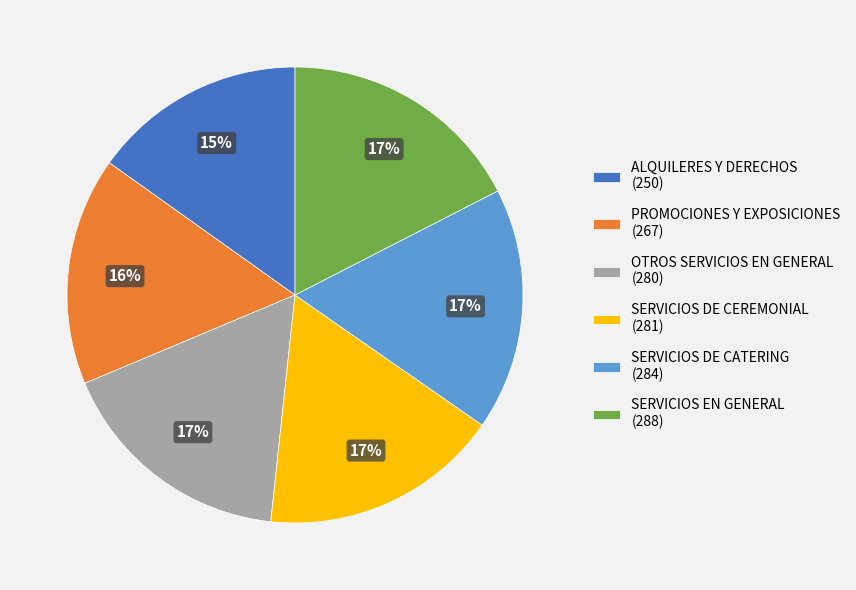

Count the number of slices in the pie.

6